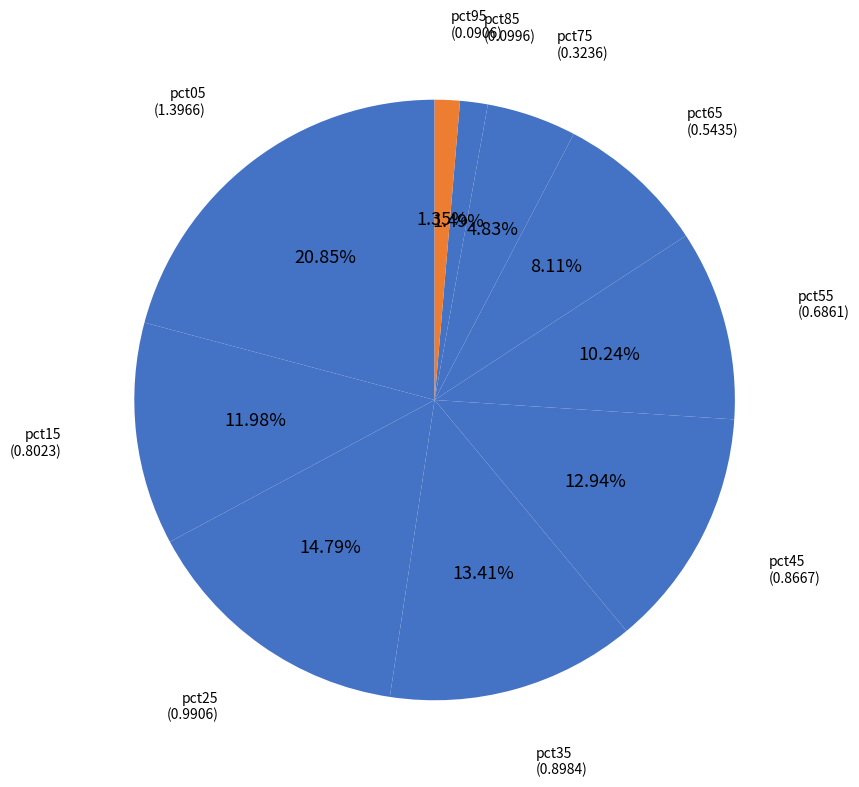

Which slice is the smallest?

pct95